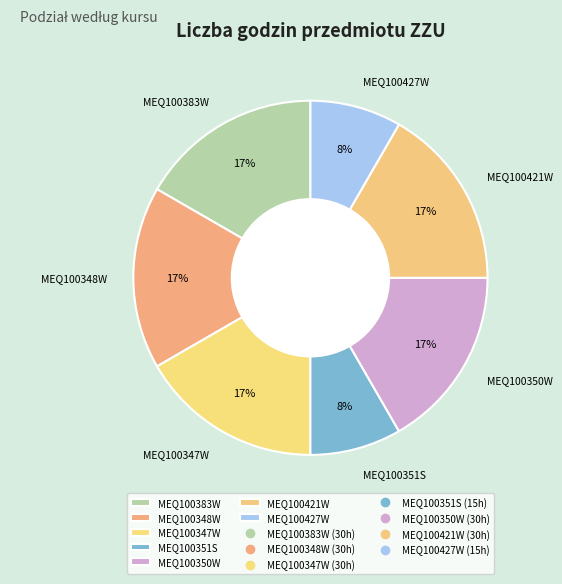

Is it true that MEQ100421W is 17% of the pie?

True